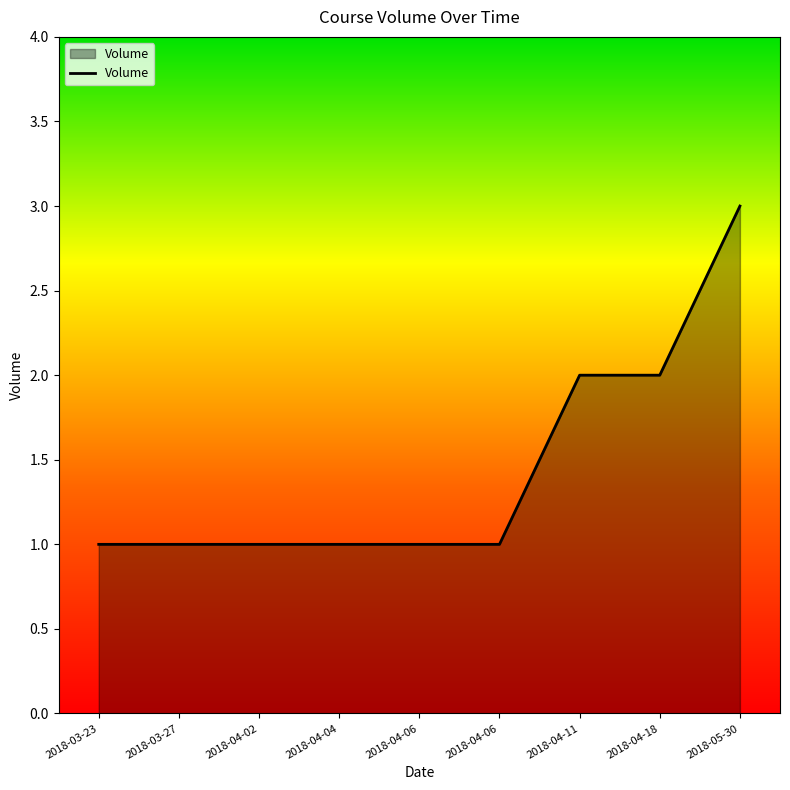

Does the chart have visible grid lines?

No